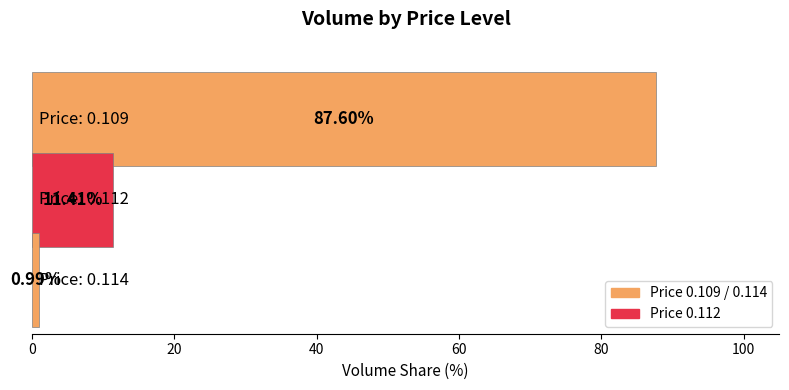

What is the difference between the second highest and minimum values?

10.4